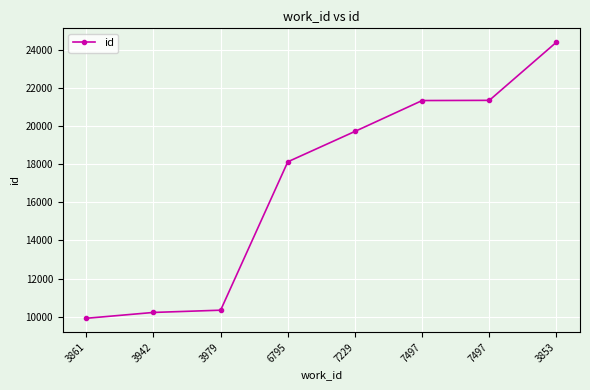

Does the chart have visible grid lines?

Yes